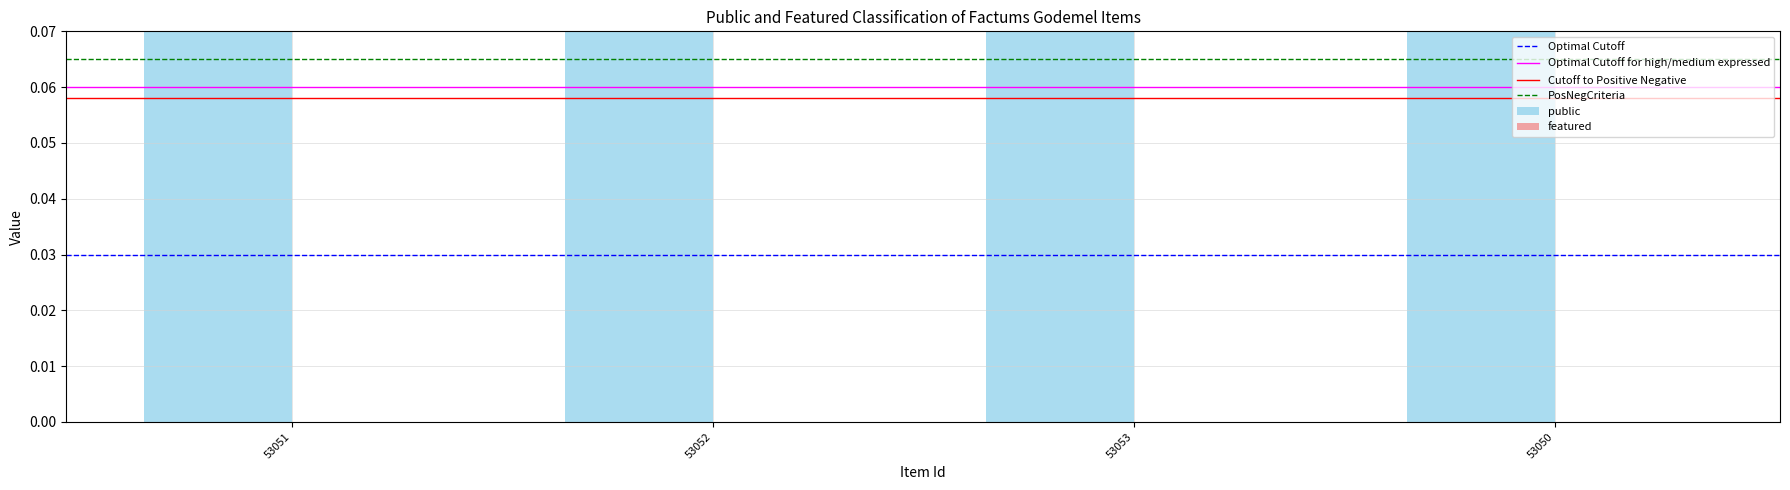

What is the label of the 4th bar from the left?

53050